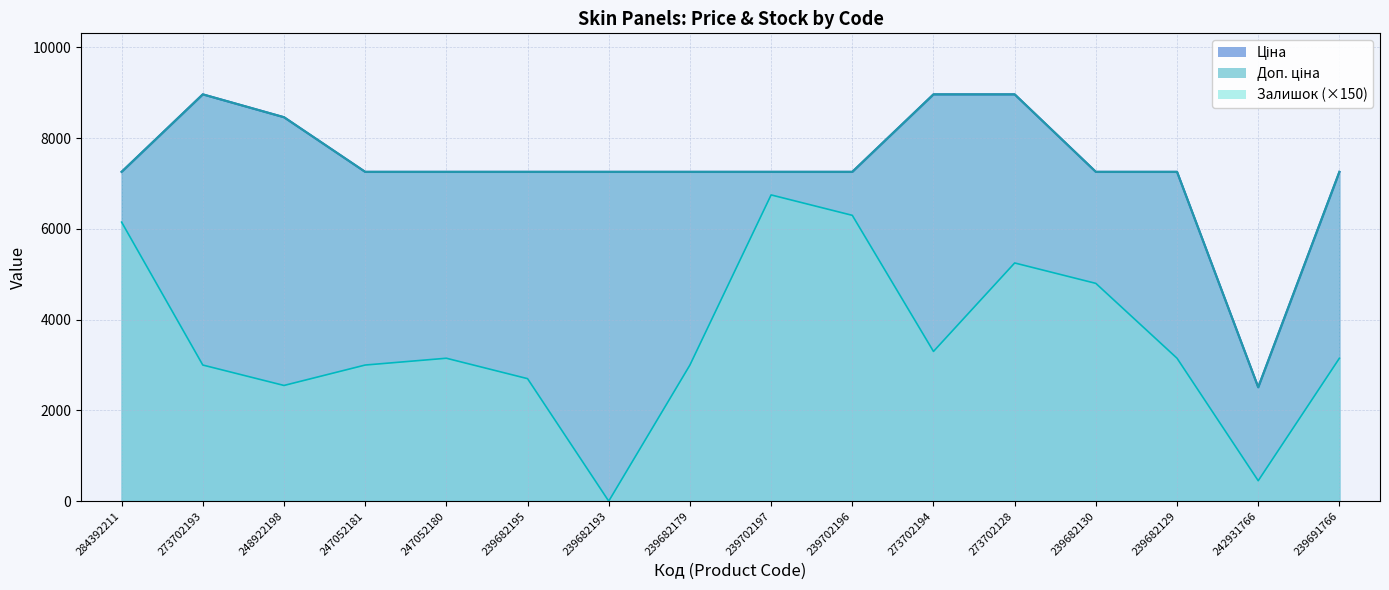

What position from the right is 239682179?

9